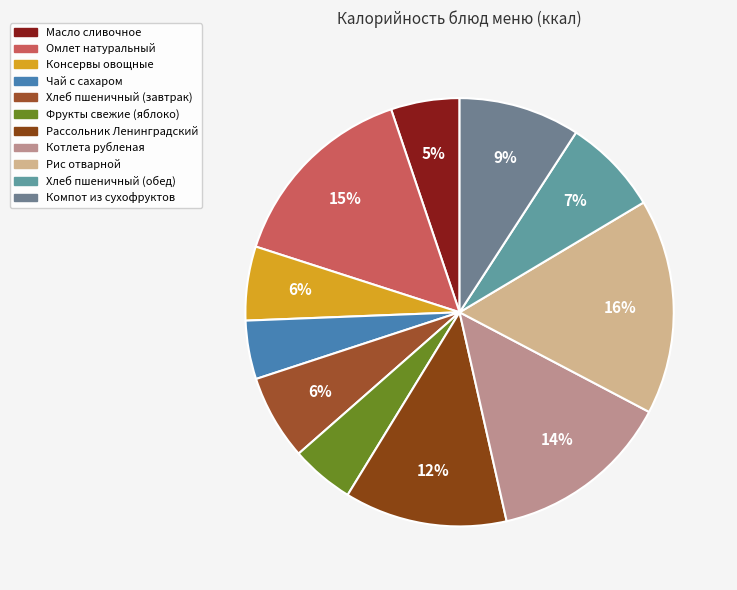

What percentage is NOT represented by Фрукты свежие (яблоко)?

95.2%